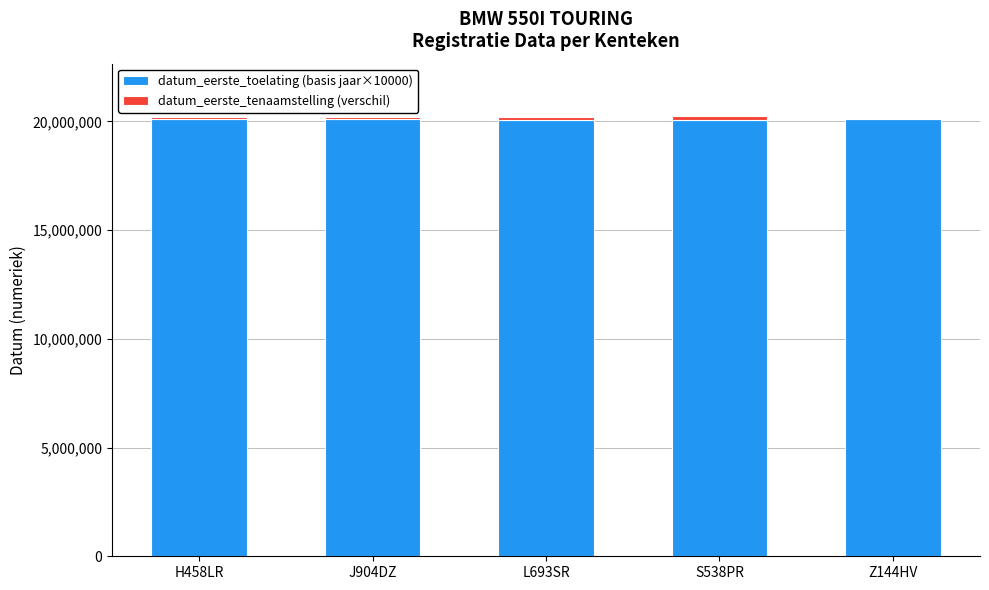

The value of datum_eerste_toelating (basis jaar×10000) at J904DZ is 32620198. True or false?

False